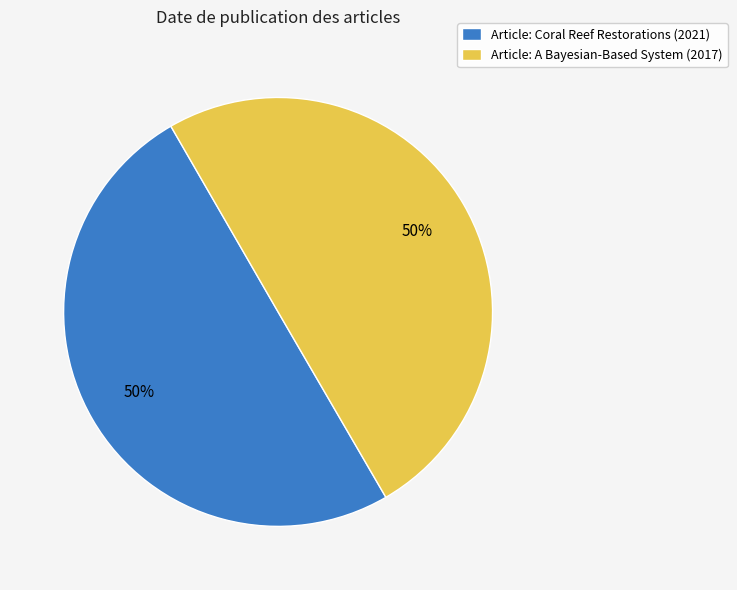

Approximately how many times larger is the value at Article: Coral Reef Restorations (2021) compared to Article: A Bayesian-Based System (2017)?

1.0